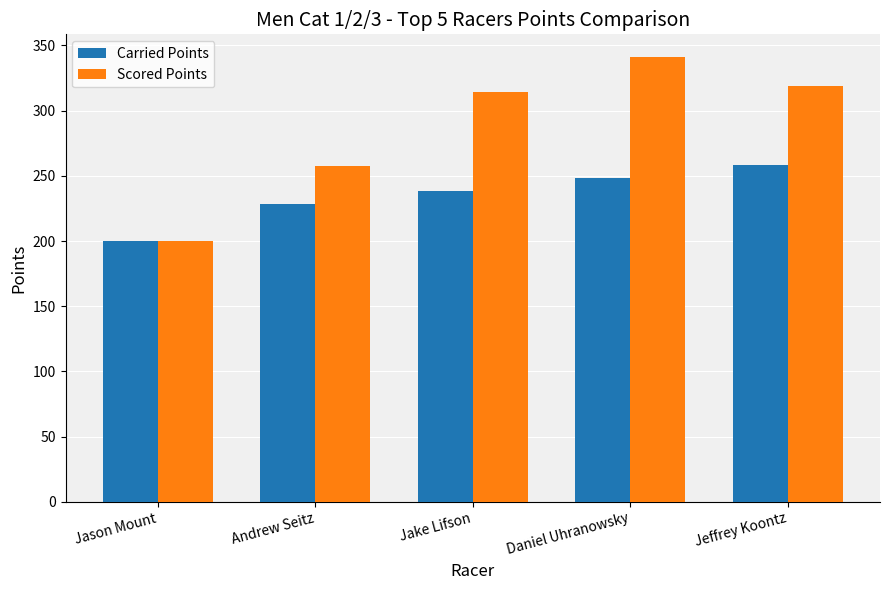

Rank the categories by Carried Points value from lowest to highest.

Jason Mount, Andrew Seitz, Jake Lifson, Daniel Uhranowsky, Jeffrey Koontz